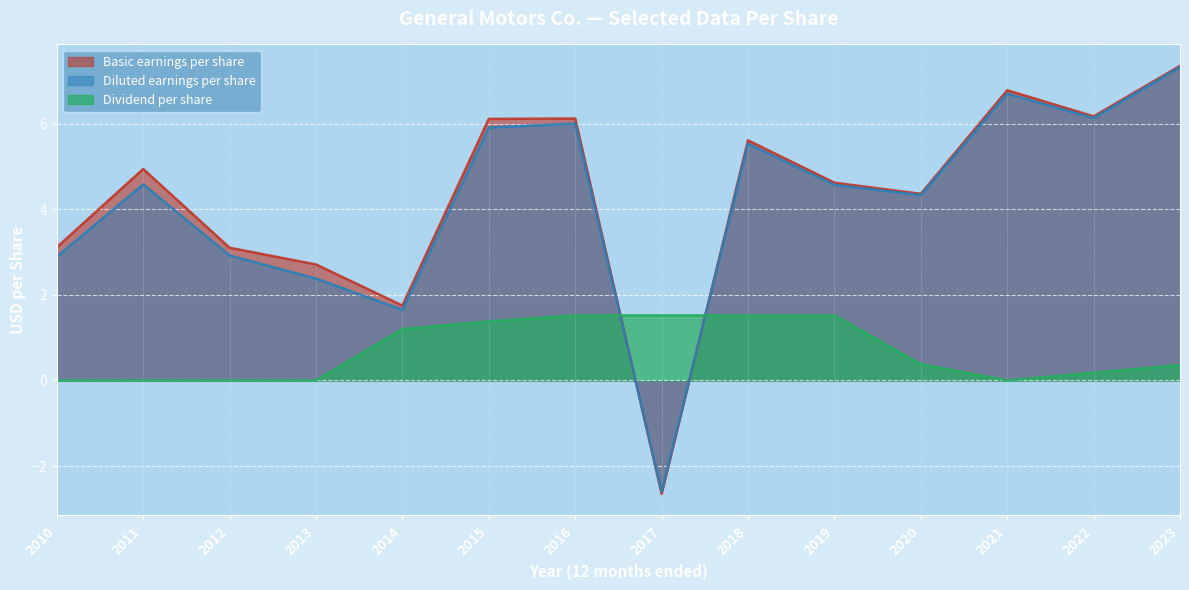

Reading left to right, what are all the values shown in this chart?

Basic earnings per share: 3.1	4.9	3.1	2.7	1.8	6.1	6.1	-2.6	5.6	4.6	4.4	6.8	6.2	7.3
Diluted earnings per share: 2.9	4.6	2.9	2.4	1.6	5.9	6.0	-2.6	5.5	4.6	4.3	6.7	6.1	7.3
Dividend per share: 0.0	0.0	0.0	0.0	1.2	1.4	1.5	1.5	1.5	1.5	0.4	0.0	0.2	0.4